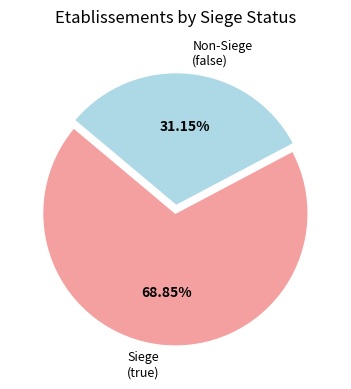

Between Siege (true) and Non-Siege (false), which is larger?

Siege (true)